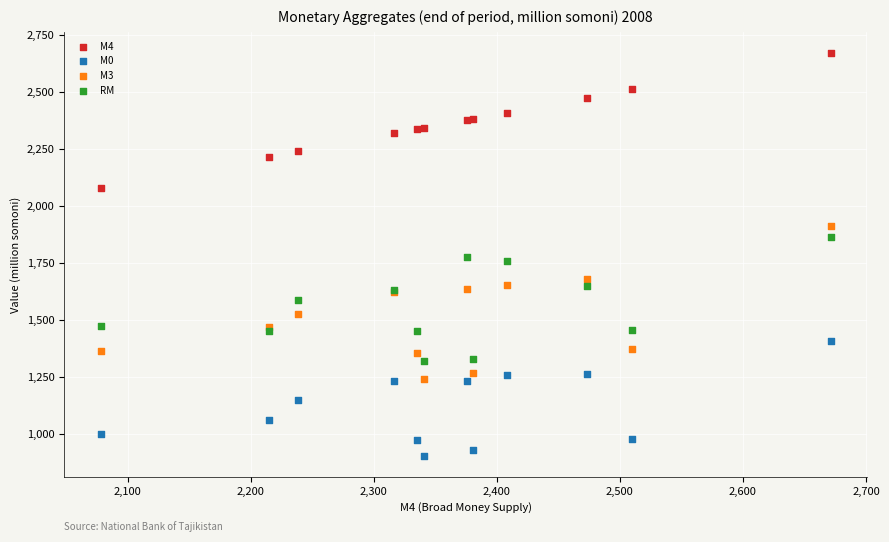

Which series reaches the minimum Y coordinate?

M0